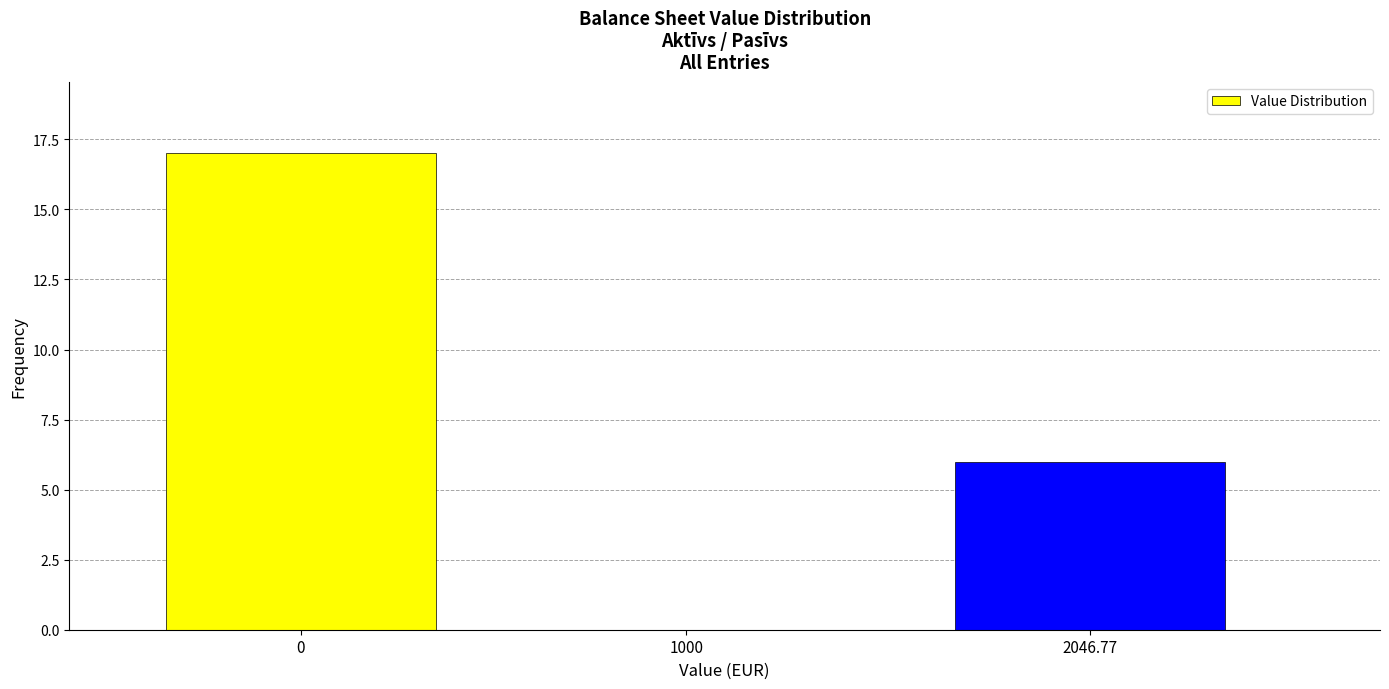

Reading left to right, list all the values displayed in this chart.

0=17	1000=0	2046.77=6